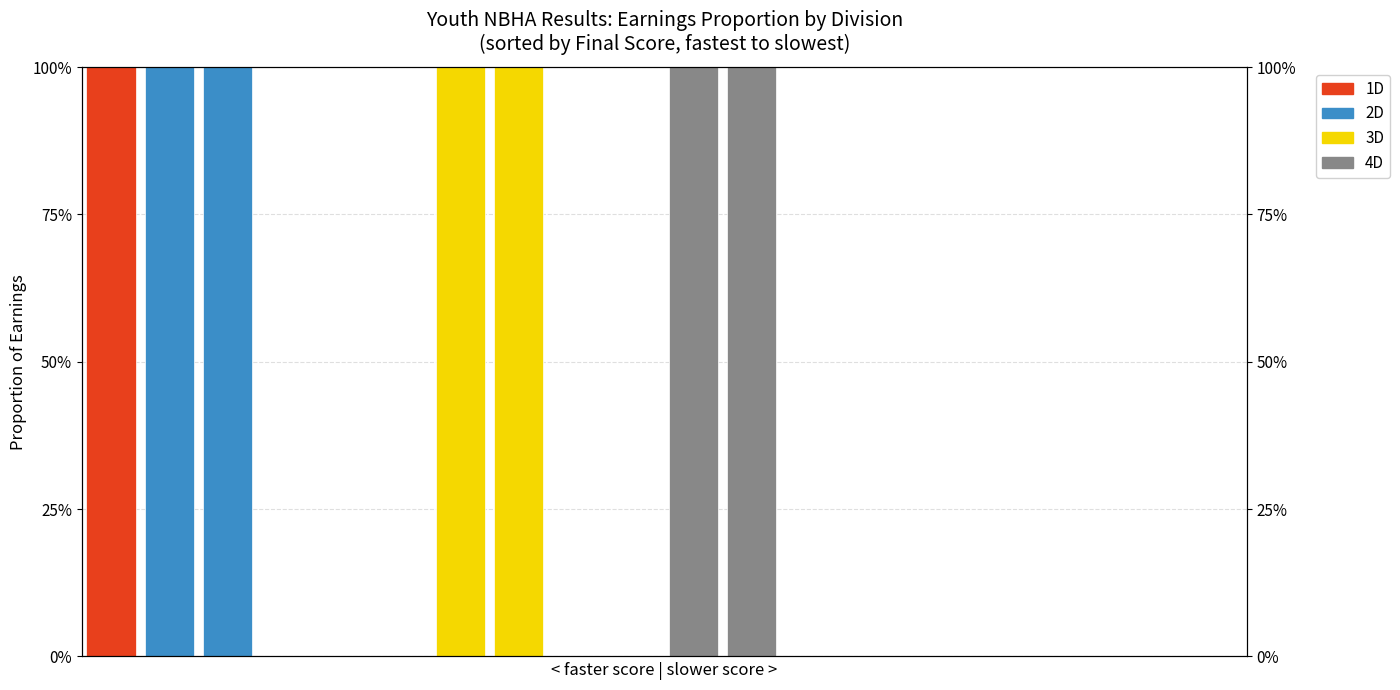

What is the total value across all series at 6?

1